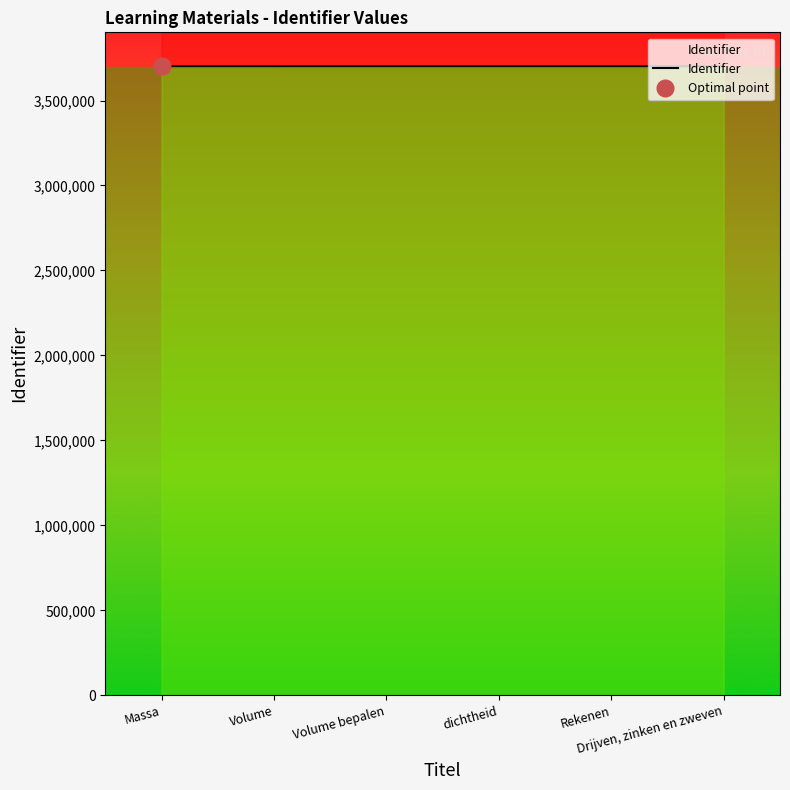

What is the smallest value displayed?

3701087